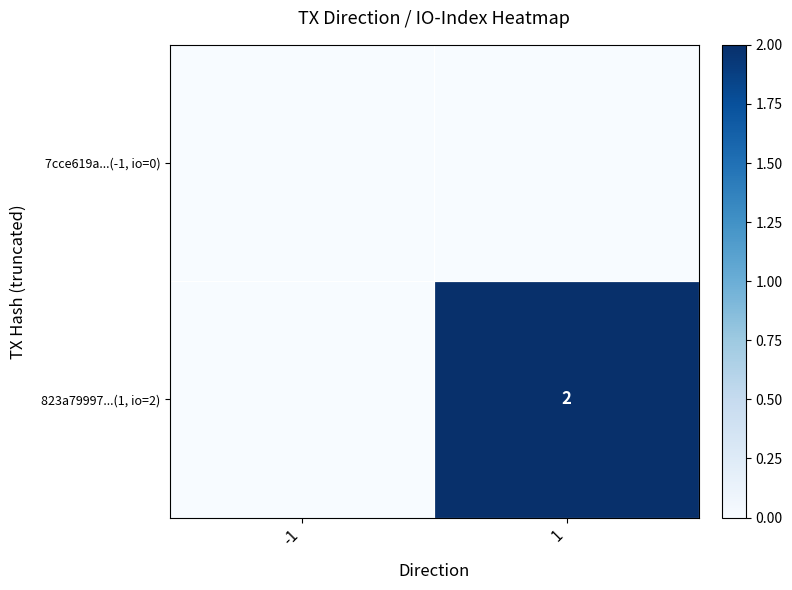

Is it true that 823a79997...(1, io=2) equals 2 at 1?

True